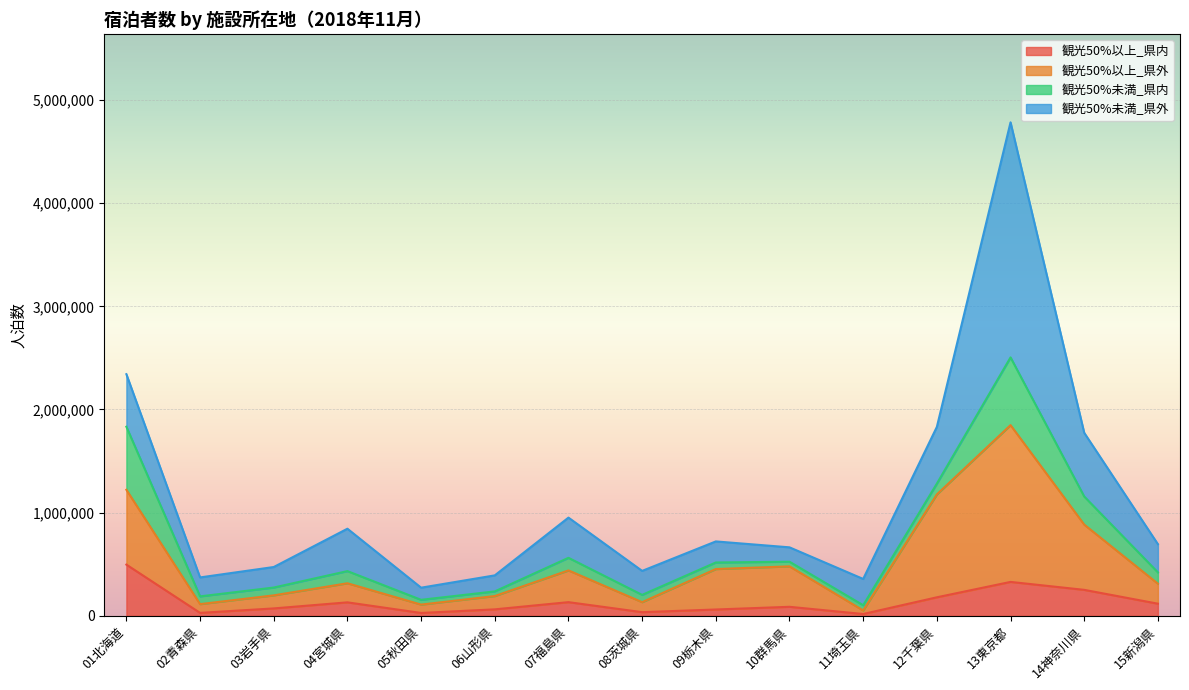

What is the sum of the 延べ宿泊者数 values at 02青森県 and 10群馬県?

1036210